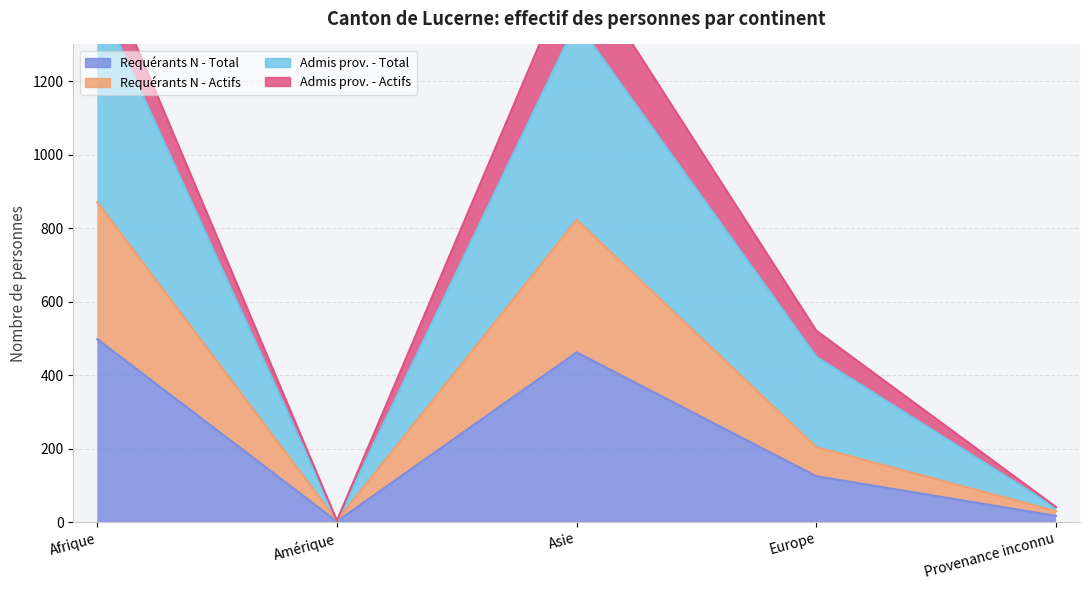

Rank the categories by Requérants N - Actifs value from lowest to highest.

Amérique, Provenance inconnu, Europe, Asie, Afrique